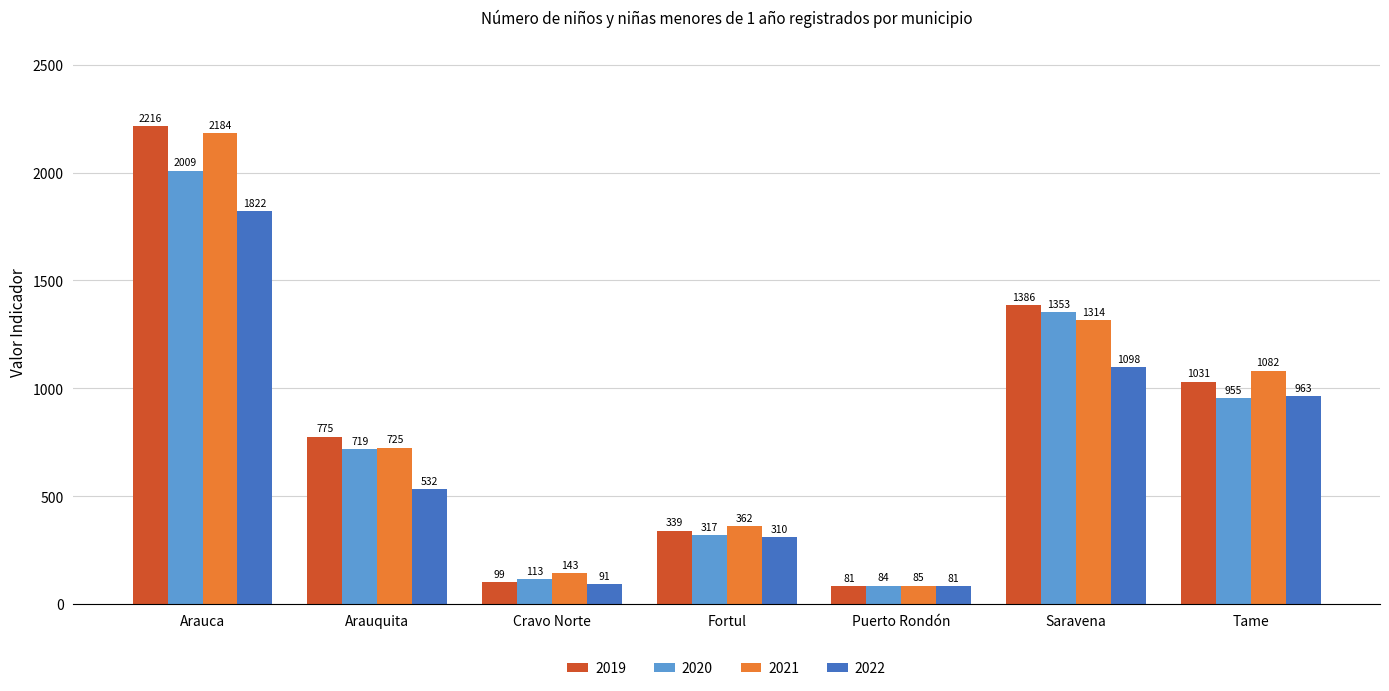

What is the spread (max minus min) of values at Puerto Rondón?

4